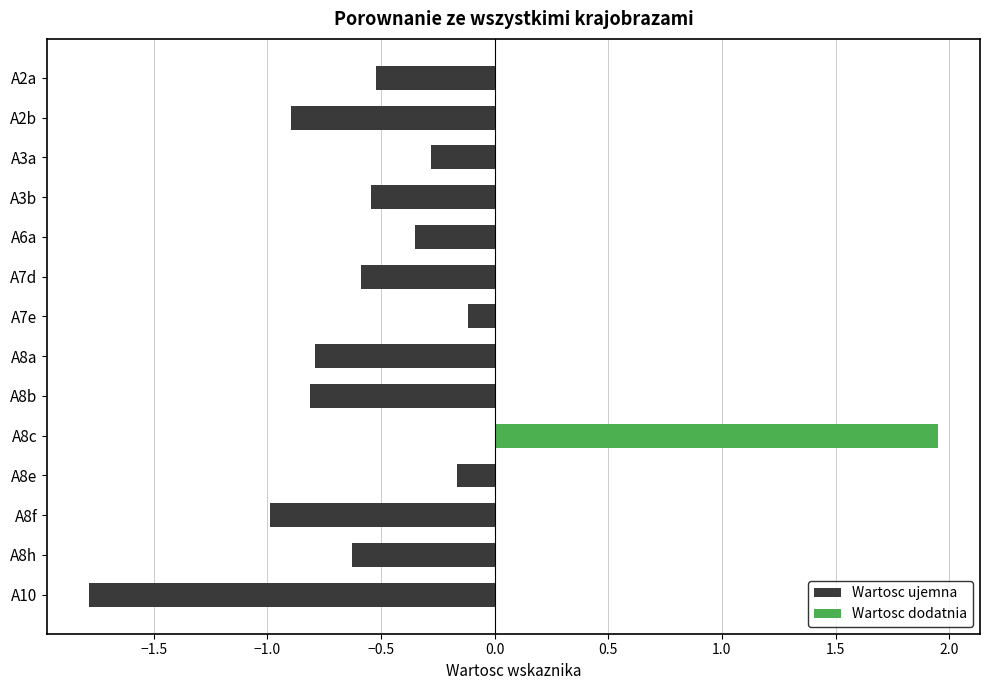

Does the chart contain any negative values?

Yes